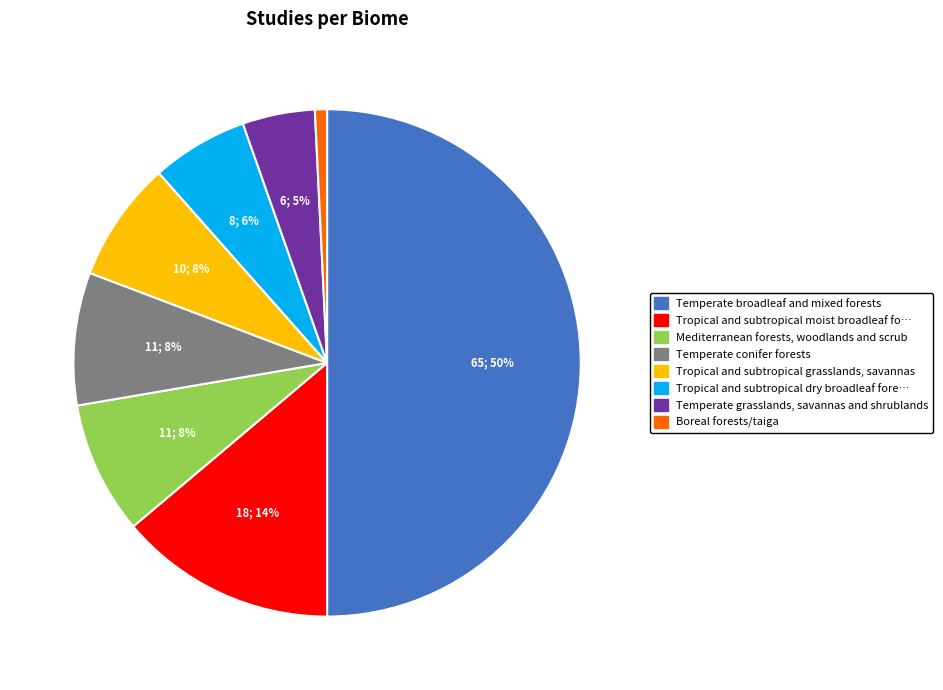

To the nearest percent, what is the average slice percentage?

12%